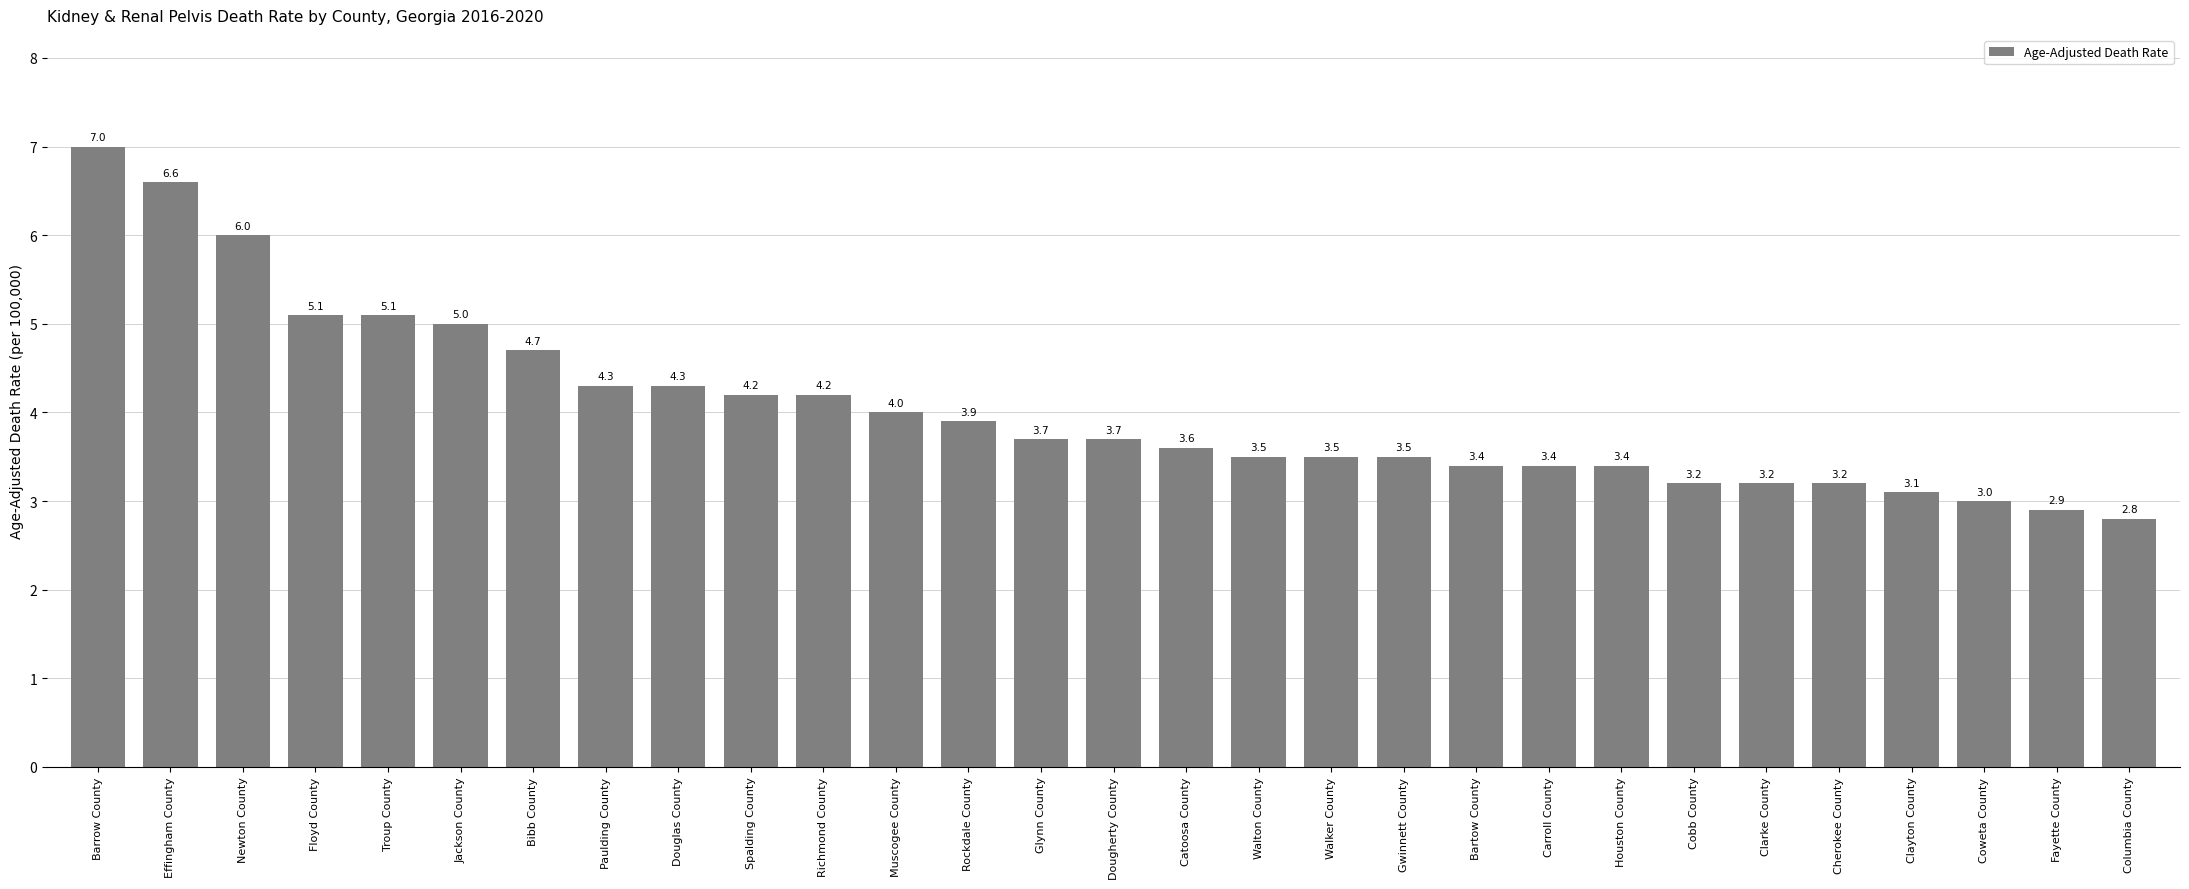

At which category does the chart reach its minimum across all series?

Columbia County